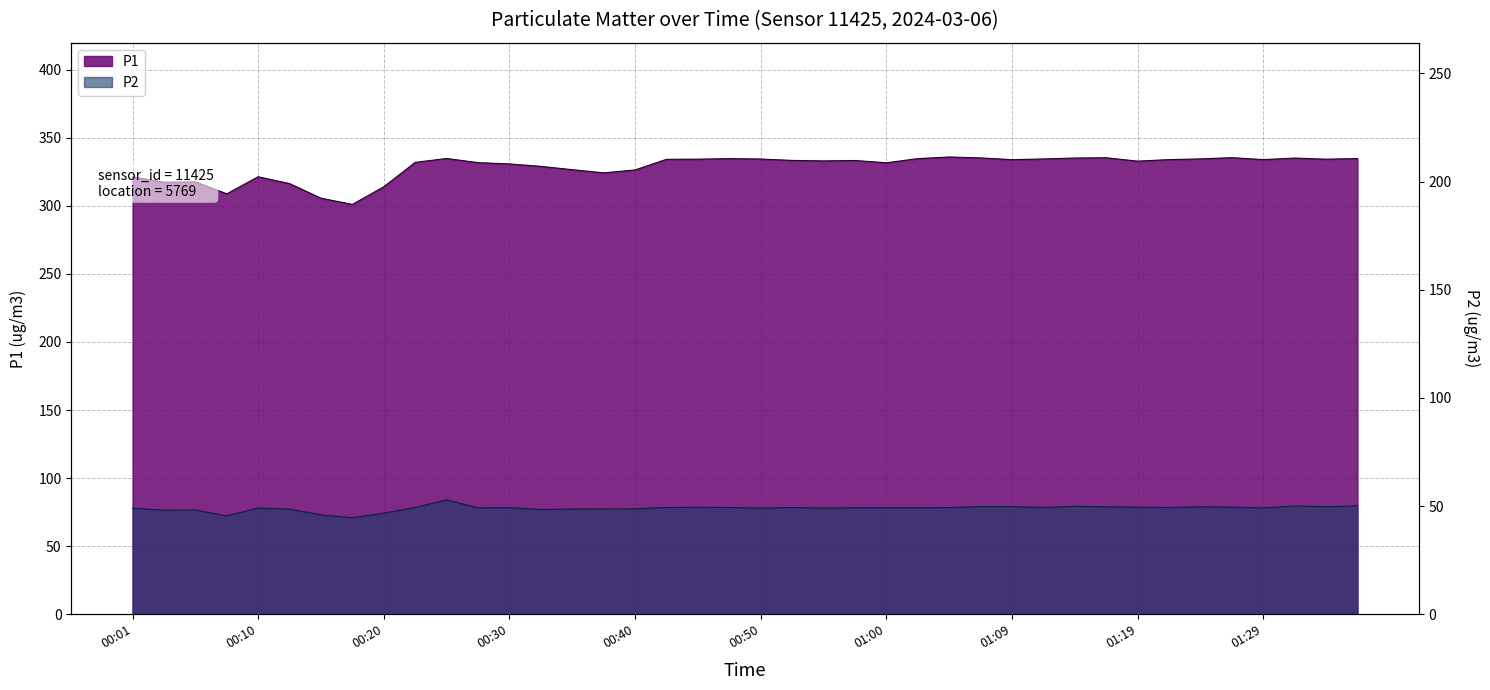

Where is P1 nearest to the value 318?

00:05